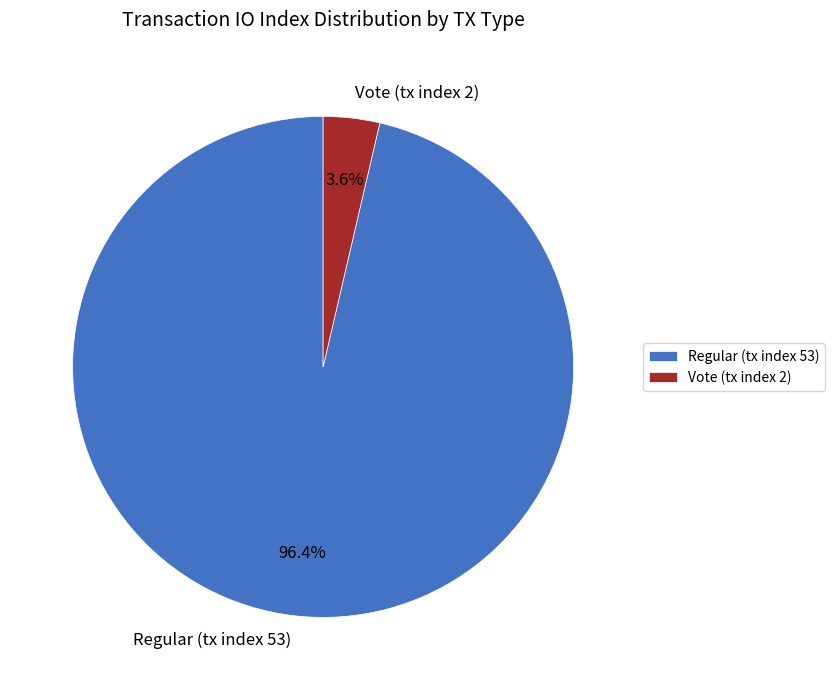

What is the largest slice in the pie chart?

Regular (tx index 53)